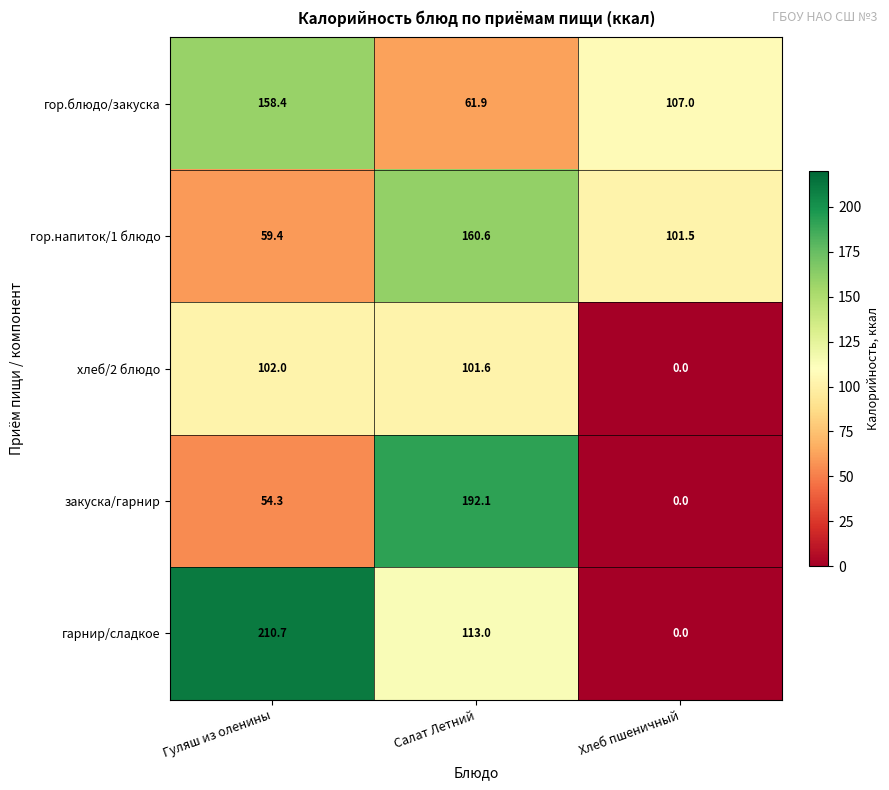

Which series changed the most between Гуляш из оленины and Салат Летний?

закуска/гарнир